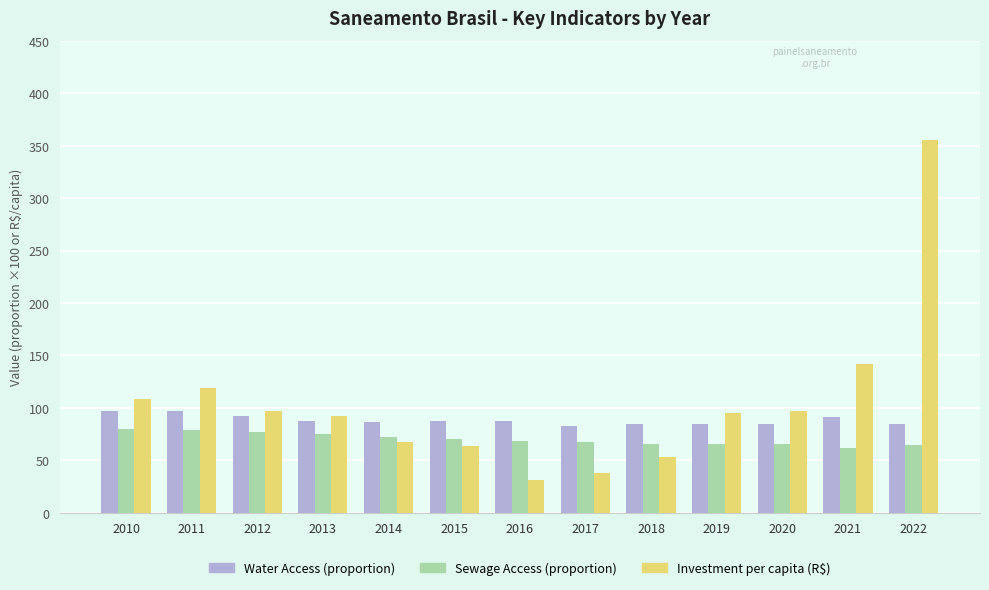

Where does the Investment per capita (R$) series first go above 95?

2010